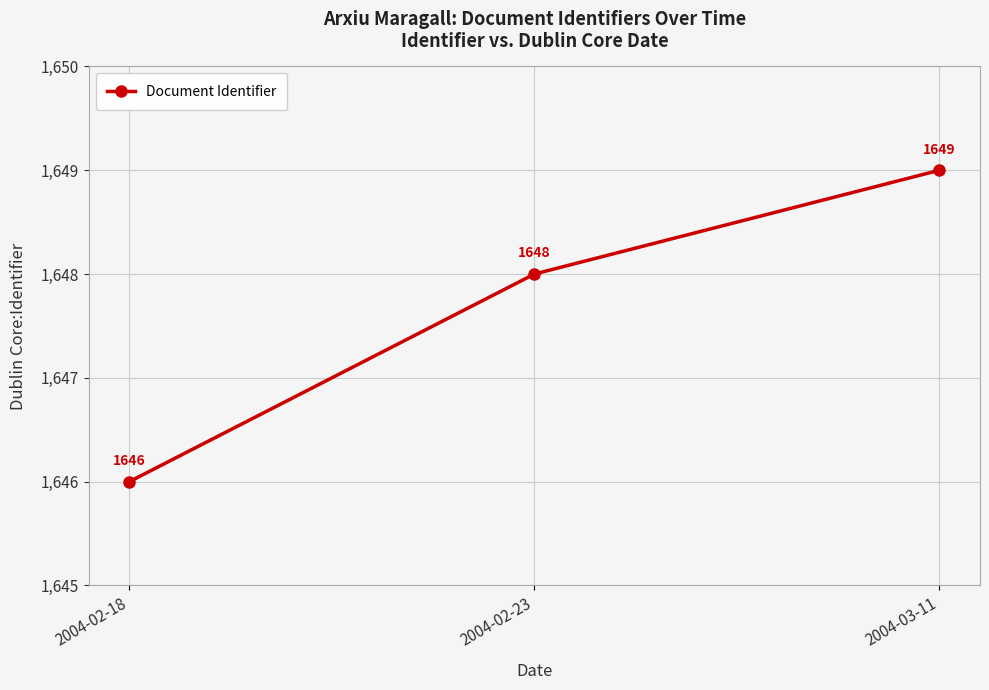

Reading left to right, transcribe all the data shown in this chart.

1646	1648	1649